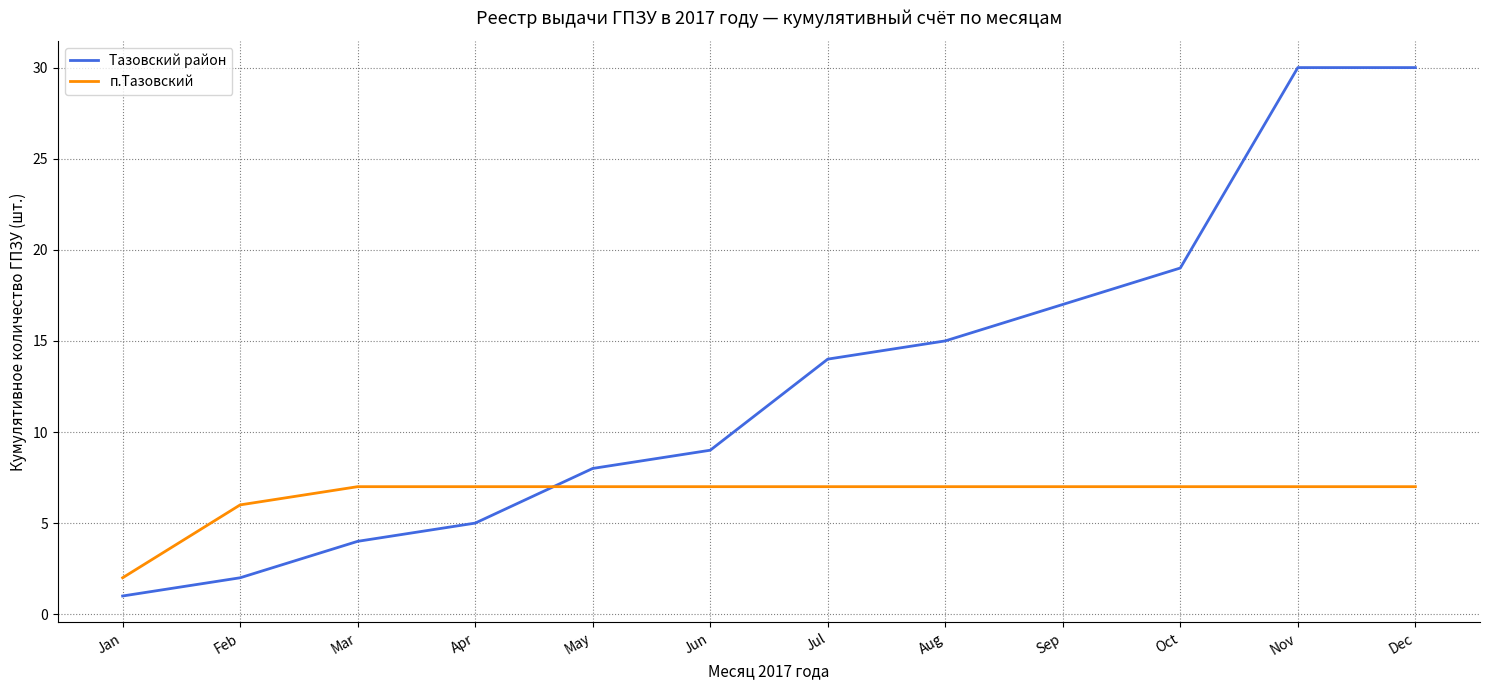

What is the maximum value shown in the chart?

30